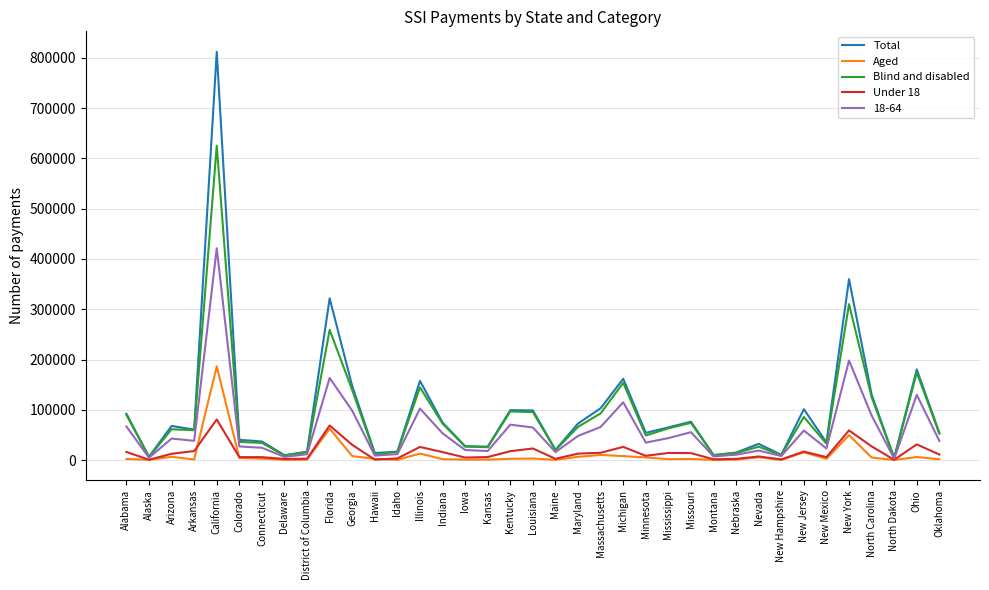

Is the value of Under 18 at Oklahoma greater than the value of Aged at Nebraska?

Yes